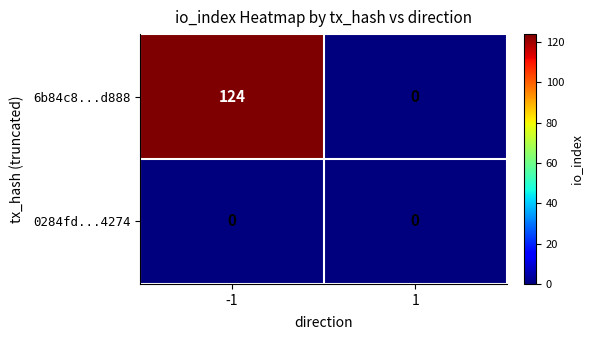

At how many categories does at least one series exceed 6?

1